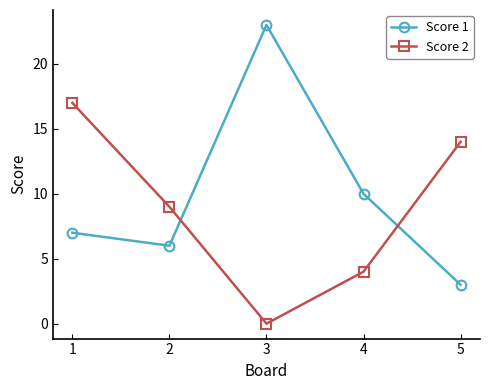

Does the chart display data point markers on the line(s)?

Yes